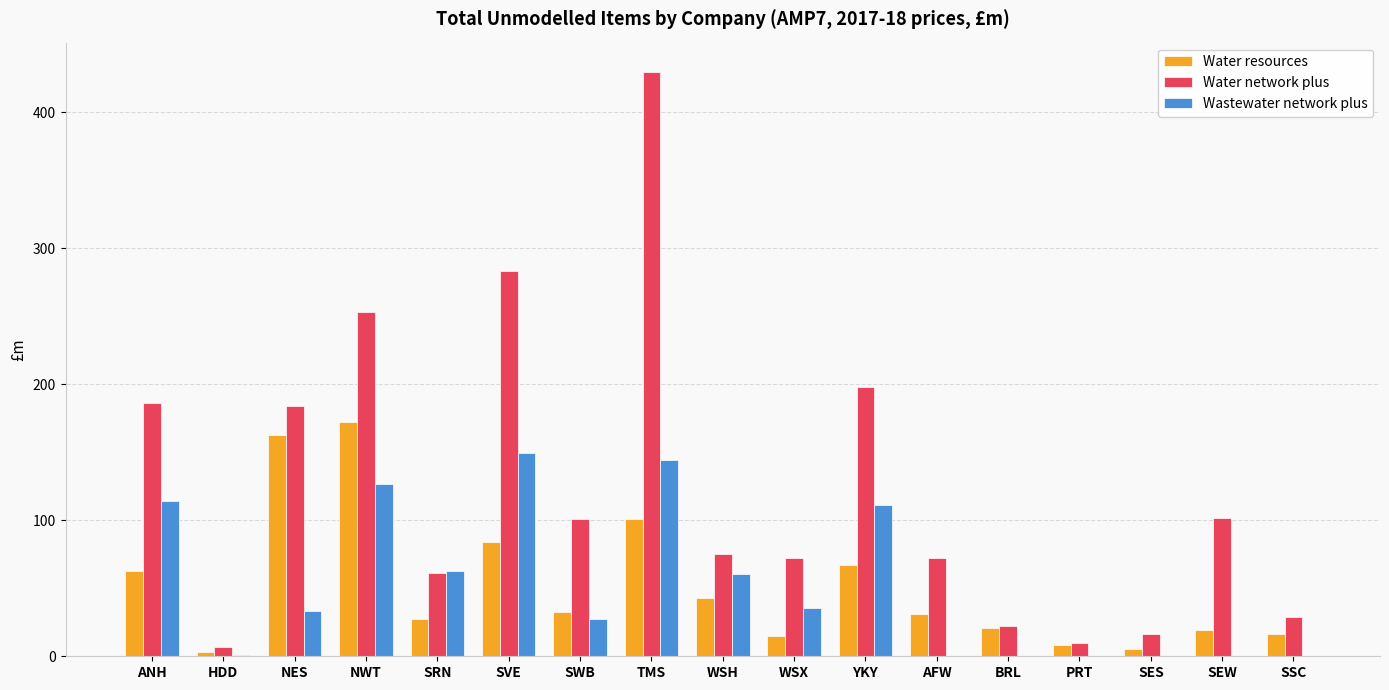

Which category has the highest value across all series?

TMS